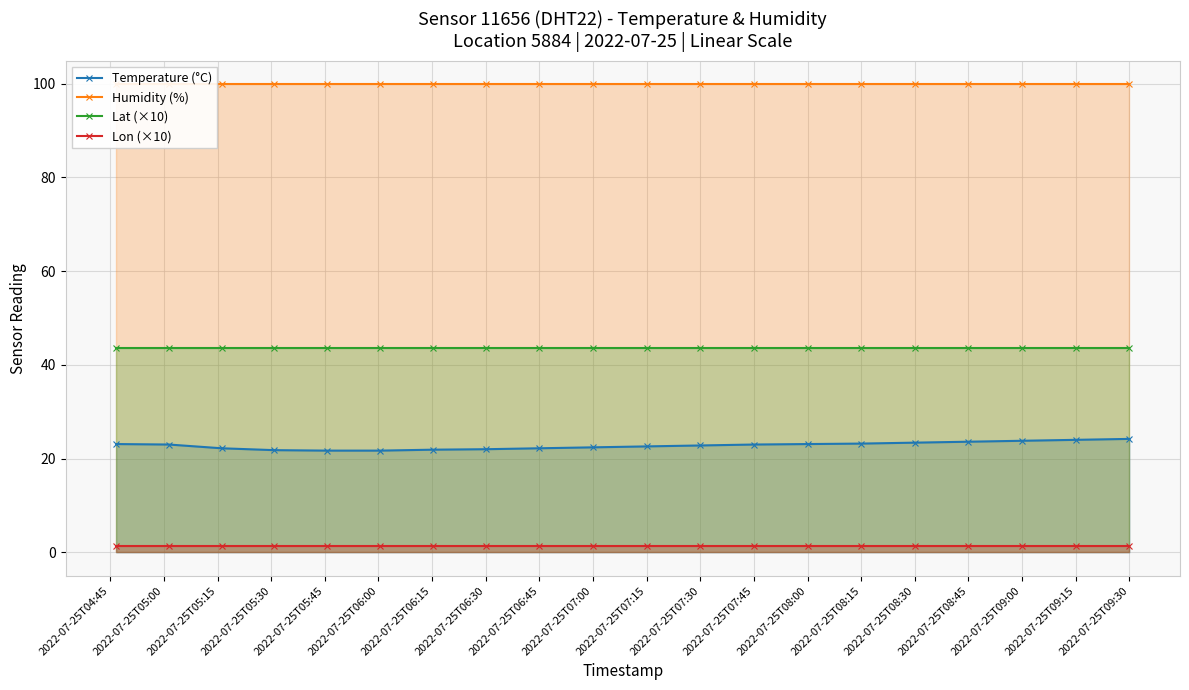

What is the highest value of the Lat (×10) series?

43.6